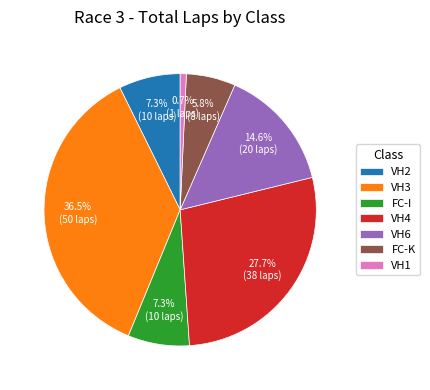

Which category has the smallest portion of the pie?

VH1